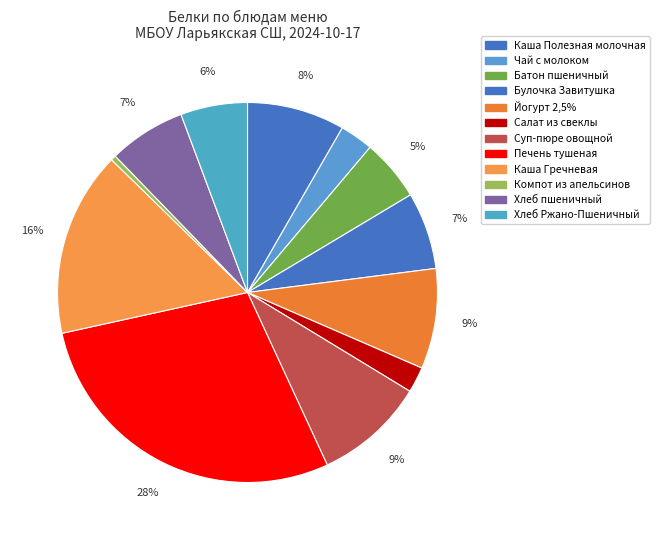

Is it true that Хлеб пшеничный is 7% of the pie?

True